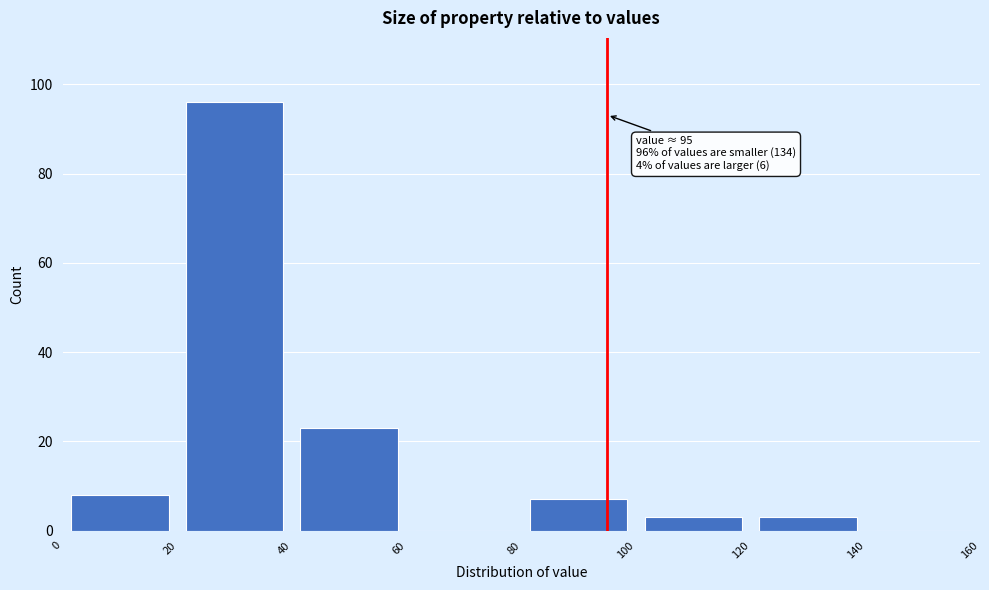

Over which range of the x-axis is the bar tallest?

20 to 40